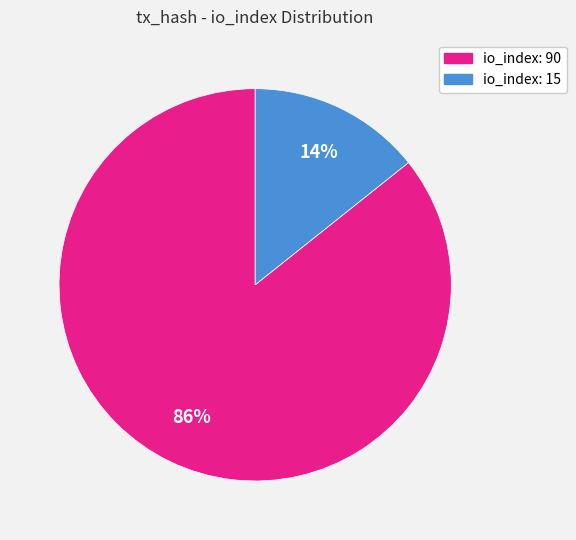

To the nearest percent, what percentage of the pie is io_index: 90?

86%